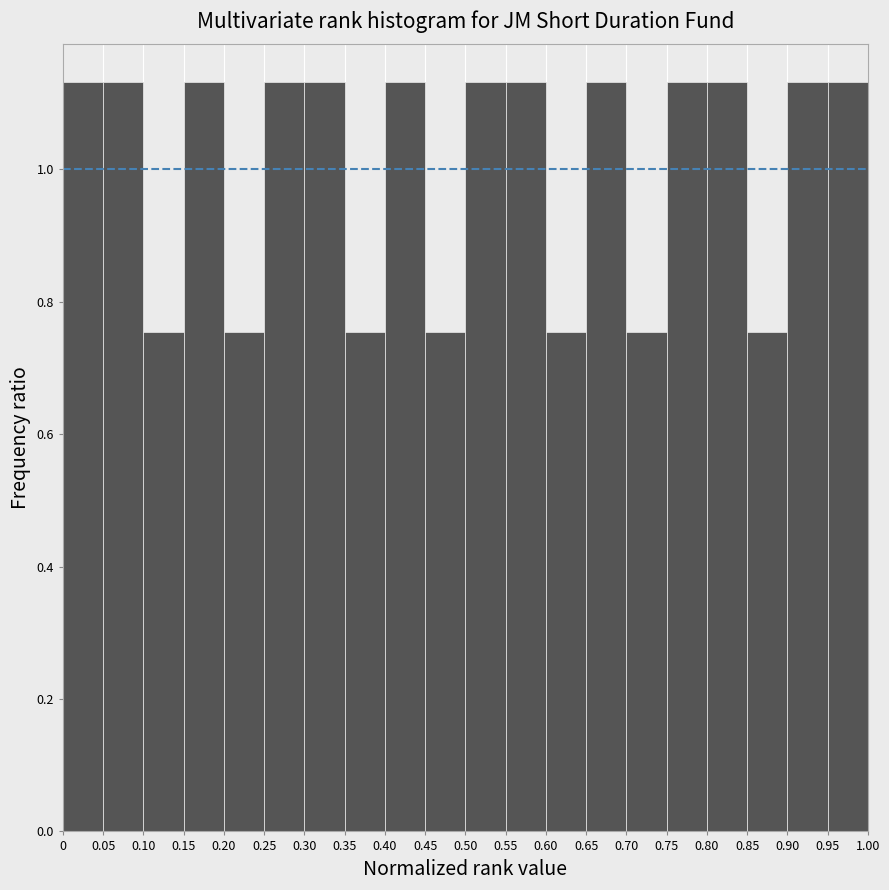

Reading left to right, transcribe this chart: for each bar, give the range it covers on the x-axis and its height. The values are not printed on the chart, so give them approximately, as read against the axis.

0 to 0.05: 1.14
0.05 to 0.10: 1.14
0.10 to 0.15: 0.76
0.15 to 0.20: 1.14
0.20 to 0.25: 0.76
0.25 to 0.30: 1.14
0.30 to 0.35: 1.14
0.35 to 0.40: 0.76
0.40 to 0.45: 1.14
0.45 to 0.50: 0.76
0.50 to 0.55: 1.14
0.55 to 0.60: 1.14
0.60 to 0.65: 0.76
0.65 to 0.70: 1.14
0.70 to 0.75: 0.76
0.75 to 0.80: 1.14
0.80 to 0.85: 1.14
0.85 to 0.90: 0.76
0.90 to 0.95: 1.14
0.95 to 1.00: 1.14